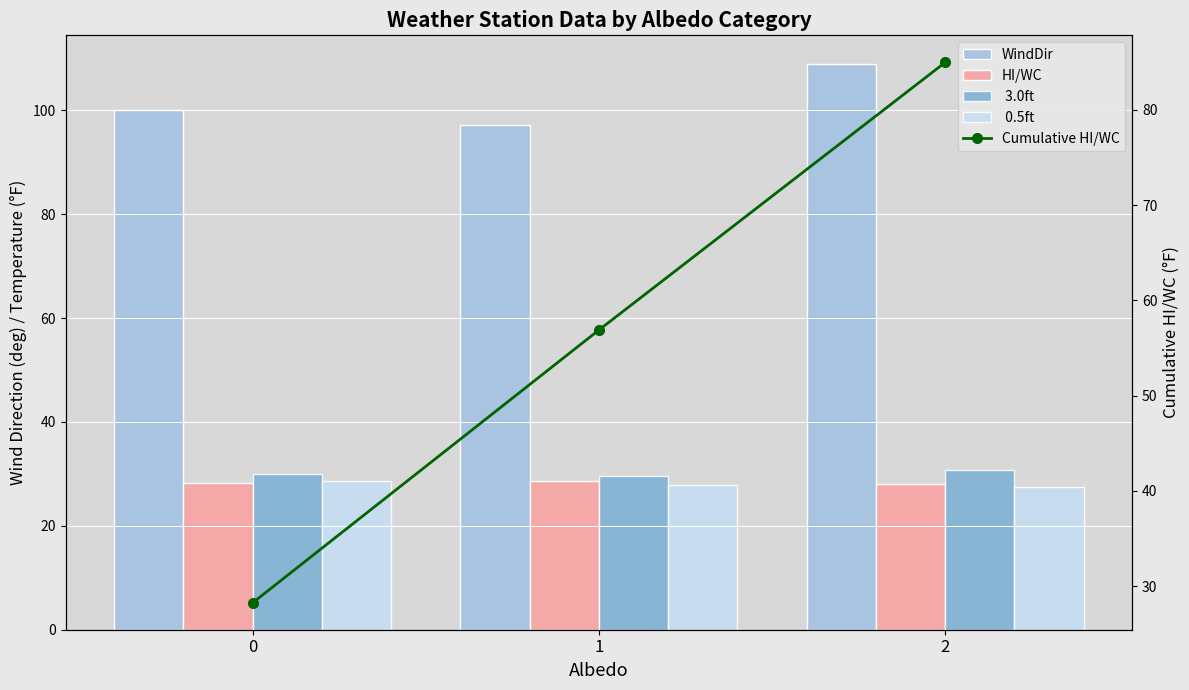

How many data points in  3.0ft are less than 30?

1